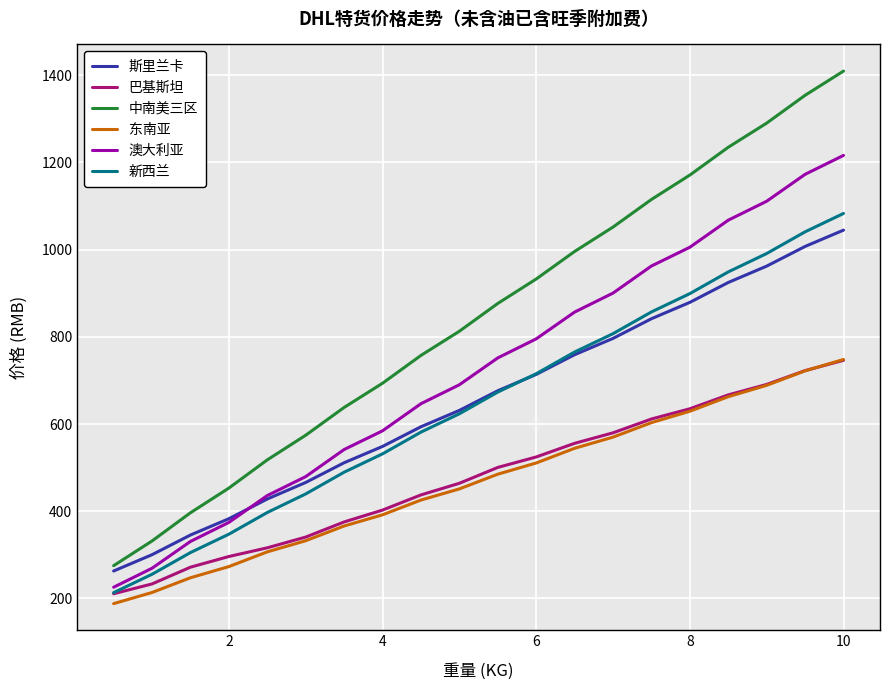

What is the lowest value of the 中南美三区 series?

275.1